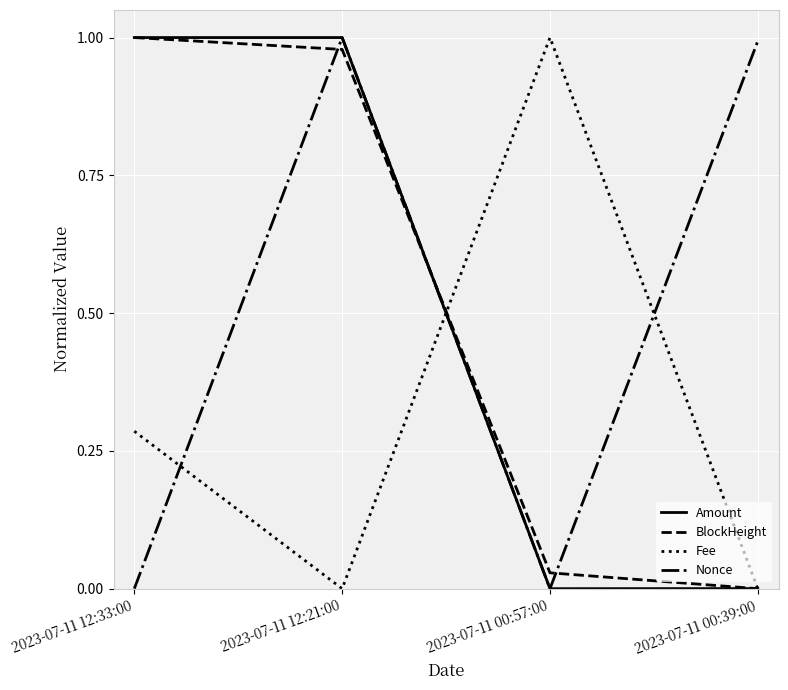

At which category does Nonce reach its first local peak?

2023-07-11 12:21:00